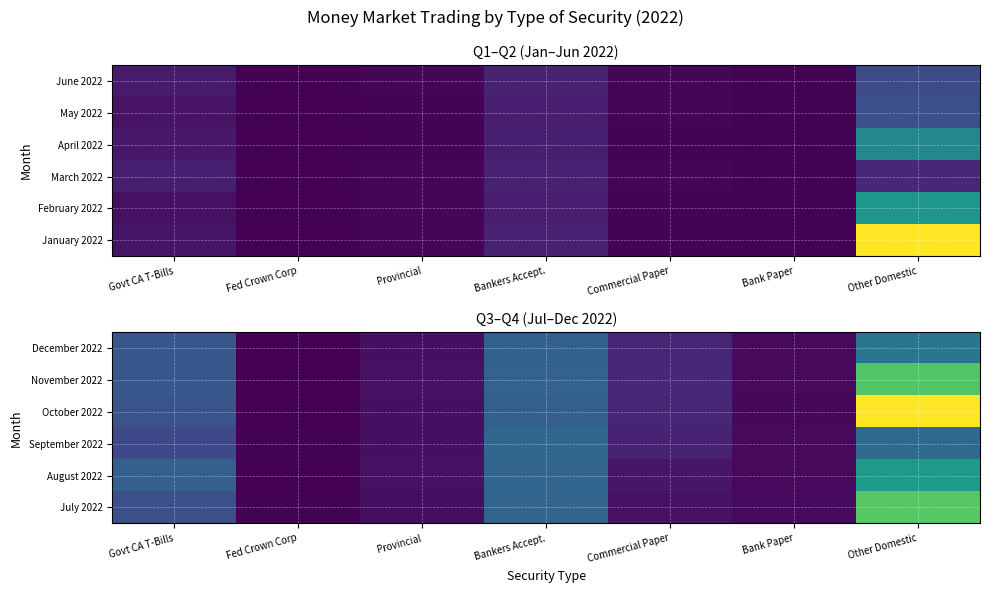

The value of July 2022 at Commercial Paper is 32692.3. True or false?

False